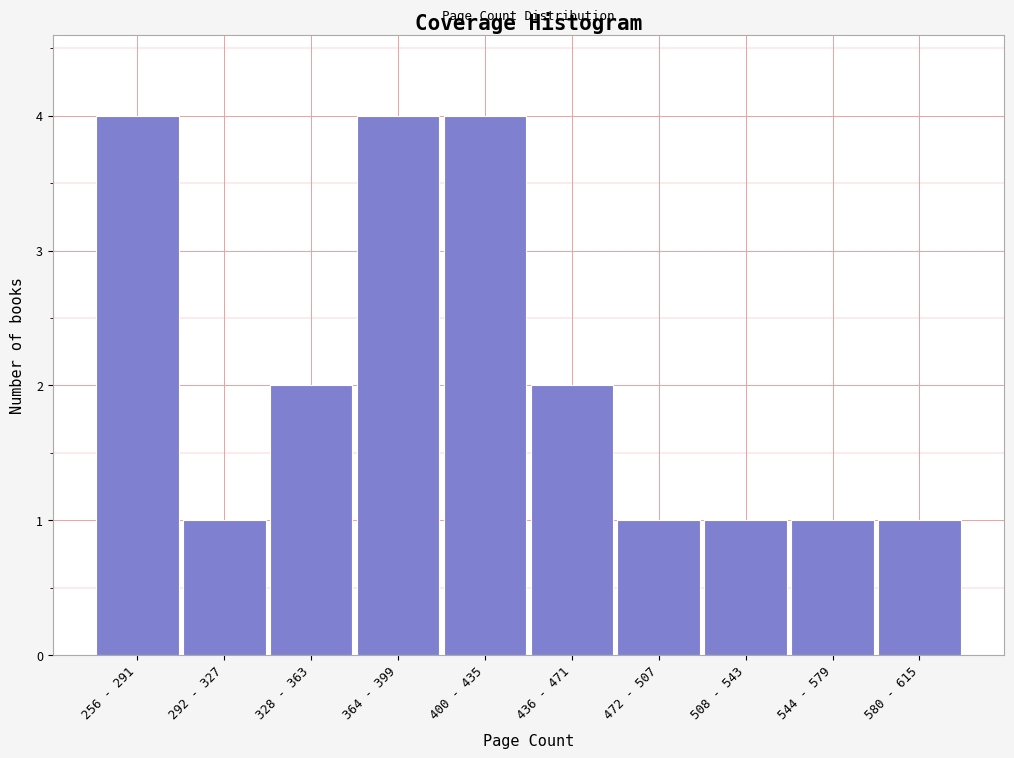

Reading left to right, extract all data points from this chart.

4	1	2	4	4	2	1	1	1	1